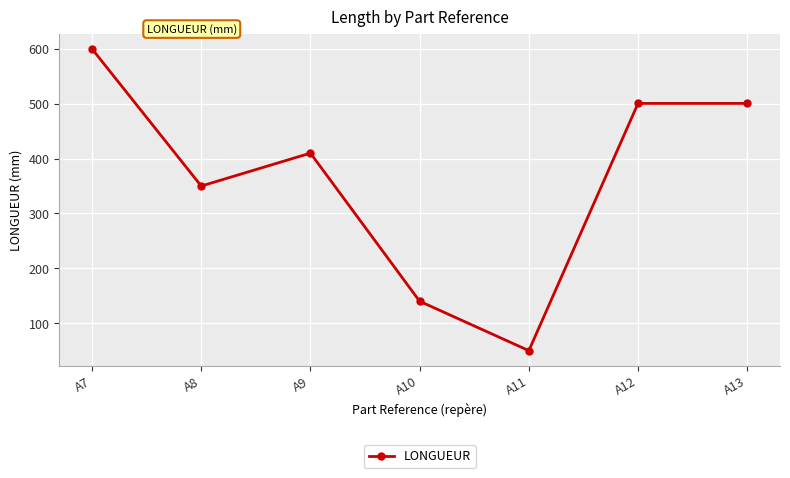

What is the value of the 3rd point from the left?

410.0